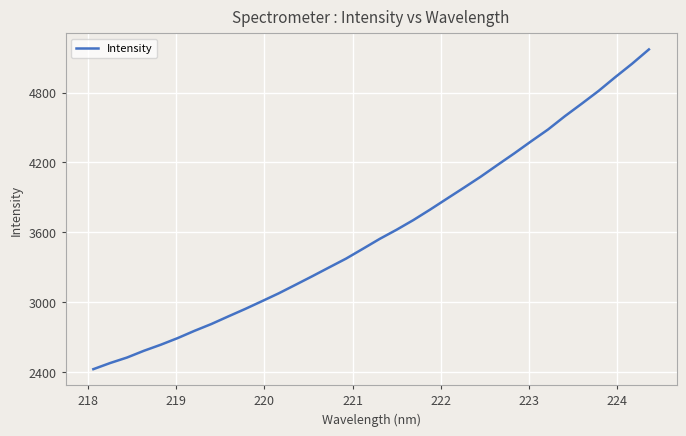

What is the smallest value displayed?

2426.1